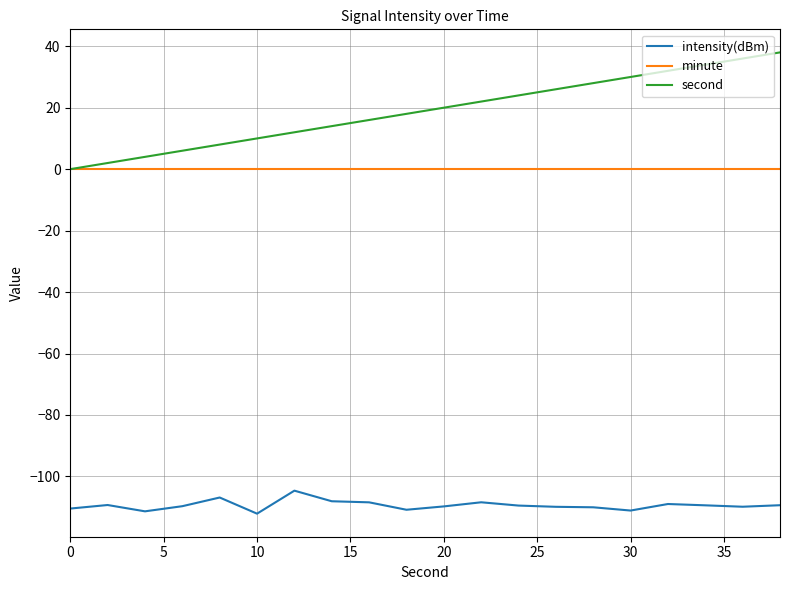

What is the smallest value displayed?

-112.1